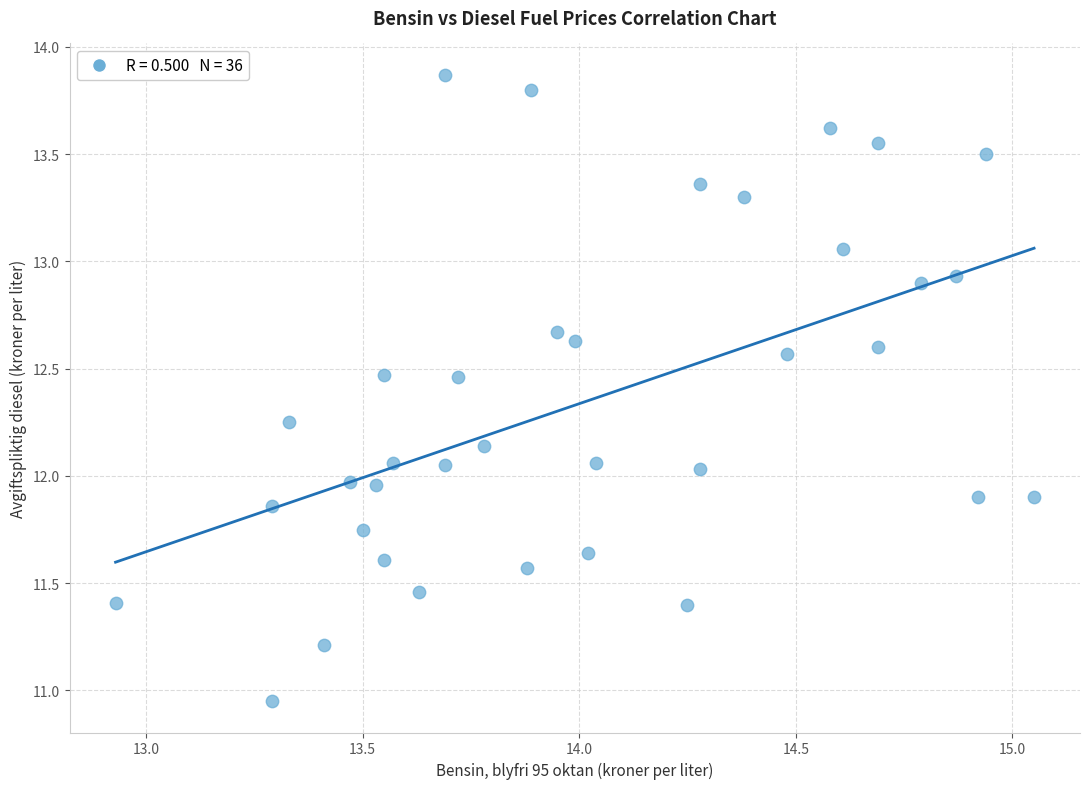

What is the range of Y values (max minus min)?

2.9